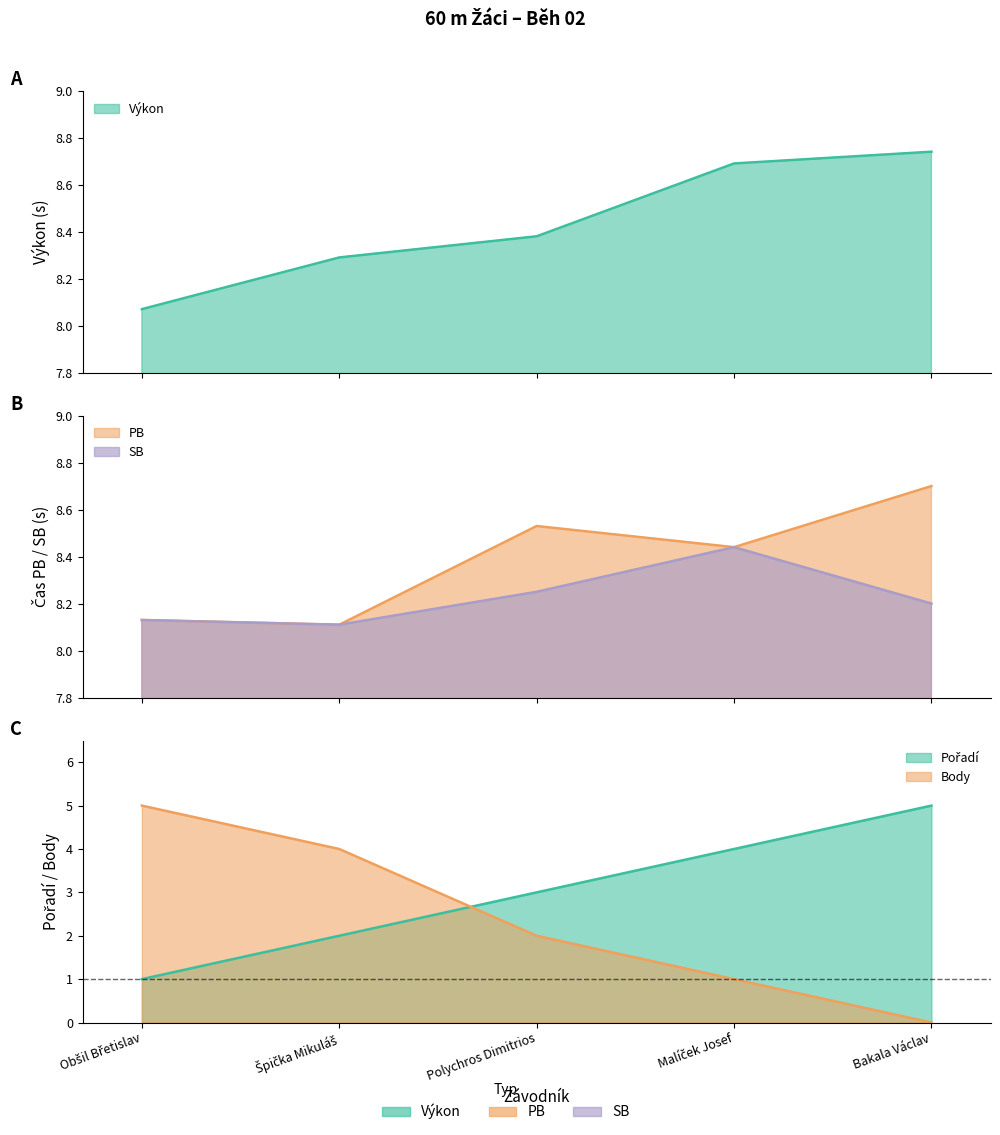

What is the value of the Pořadí point at the 3rd from the left?

3.0